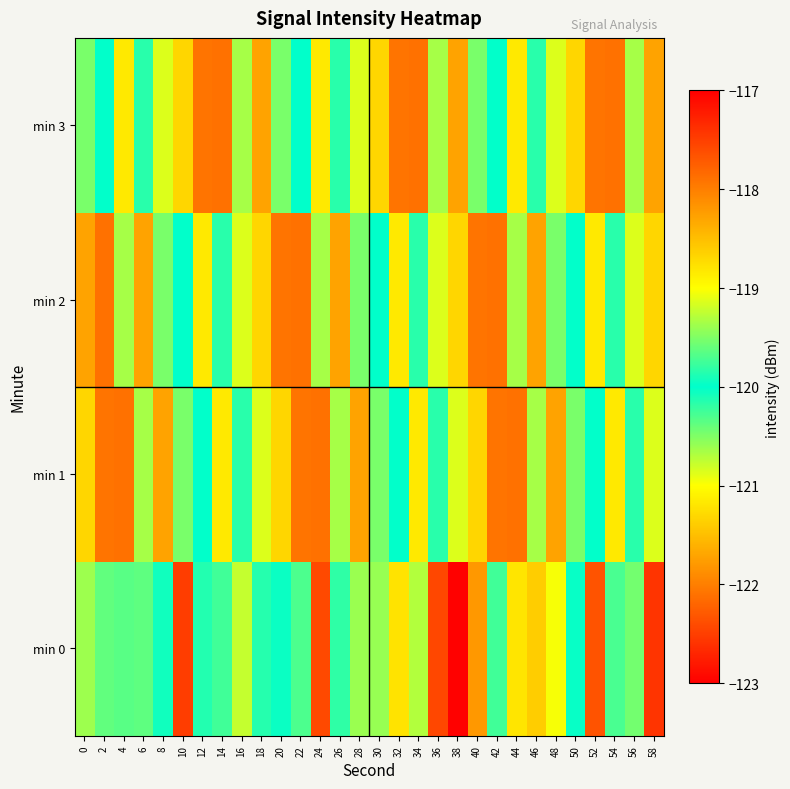

What is the maximum value shown in the chart?

-117.4